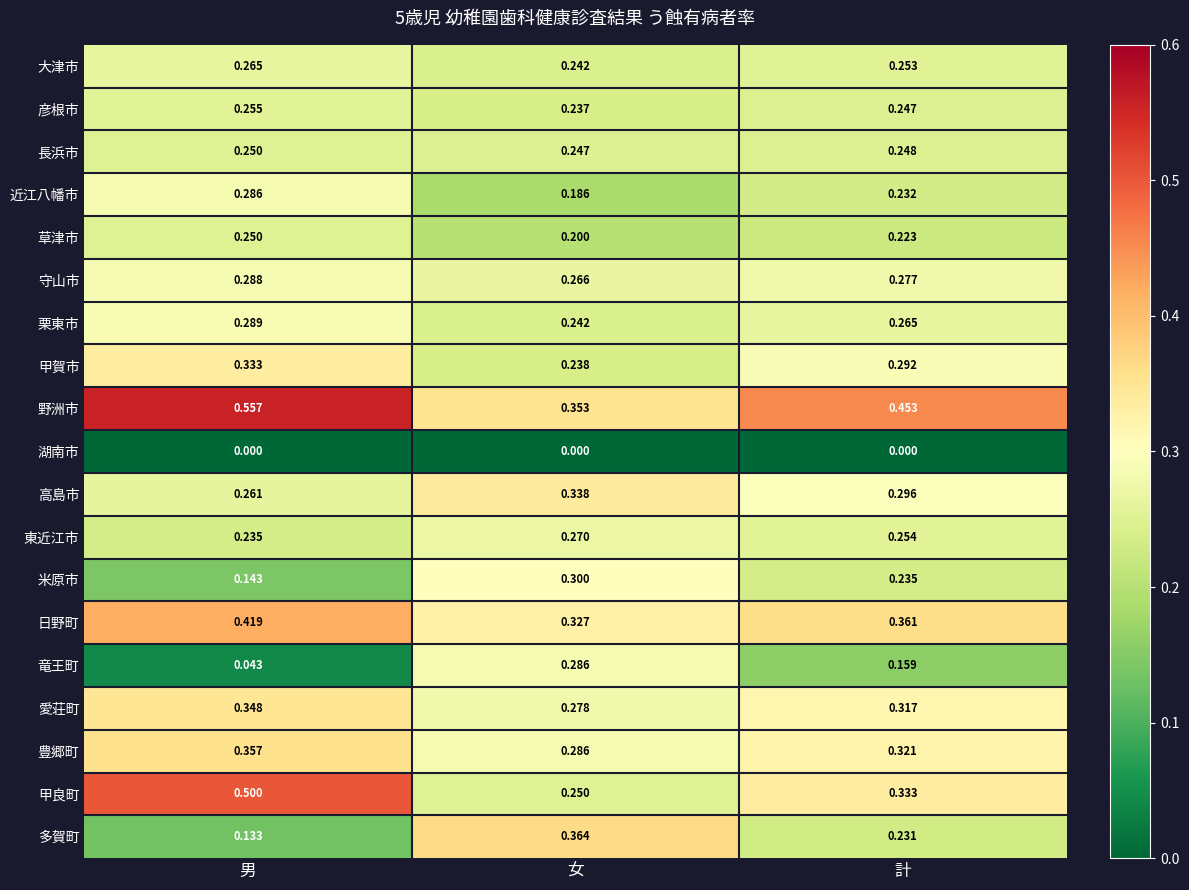

Between 男 and 女, which series saw the biggest shift?

甲良町